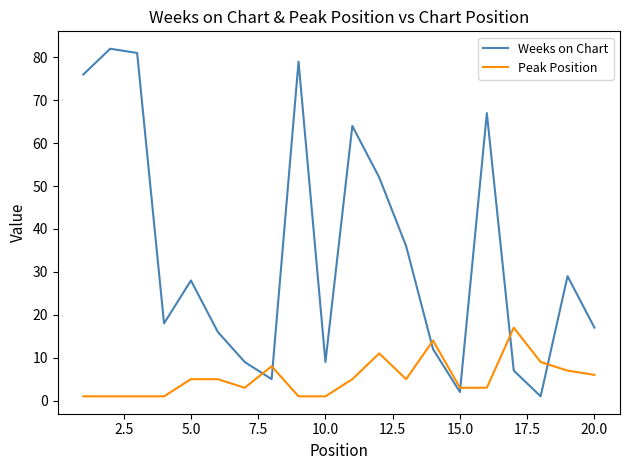

Which series has the widest spread of values?

Weeks on Chart